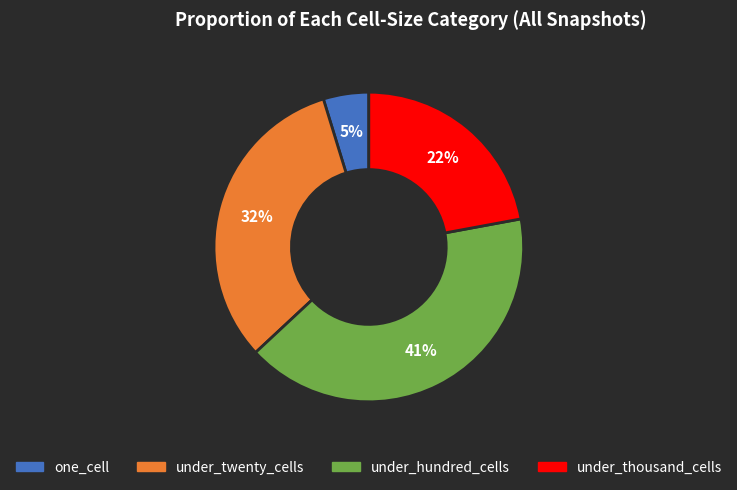

How many segments does this pie chart have?

4